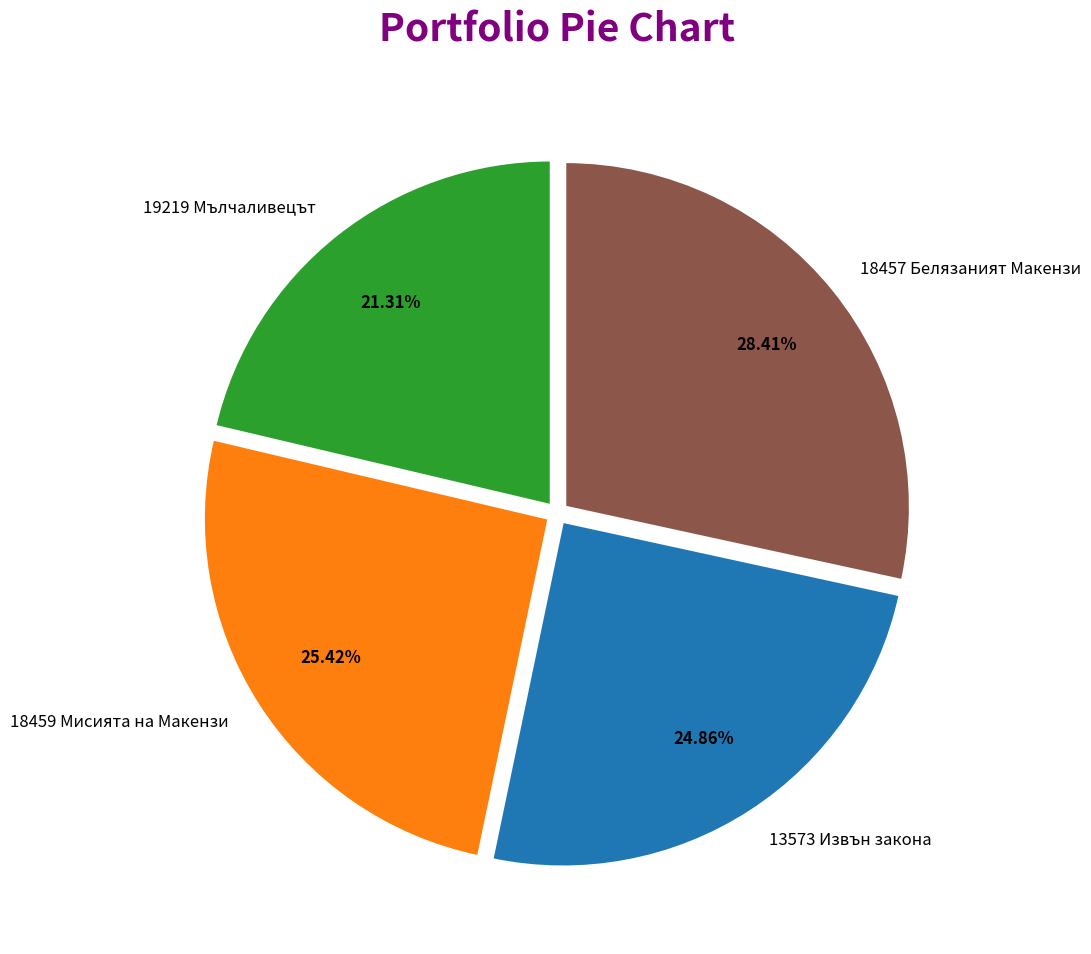

Approximately how many times larger is the value at 19219 Мълчаливецът compared to 18459 Мисията на Макензи?

0.8